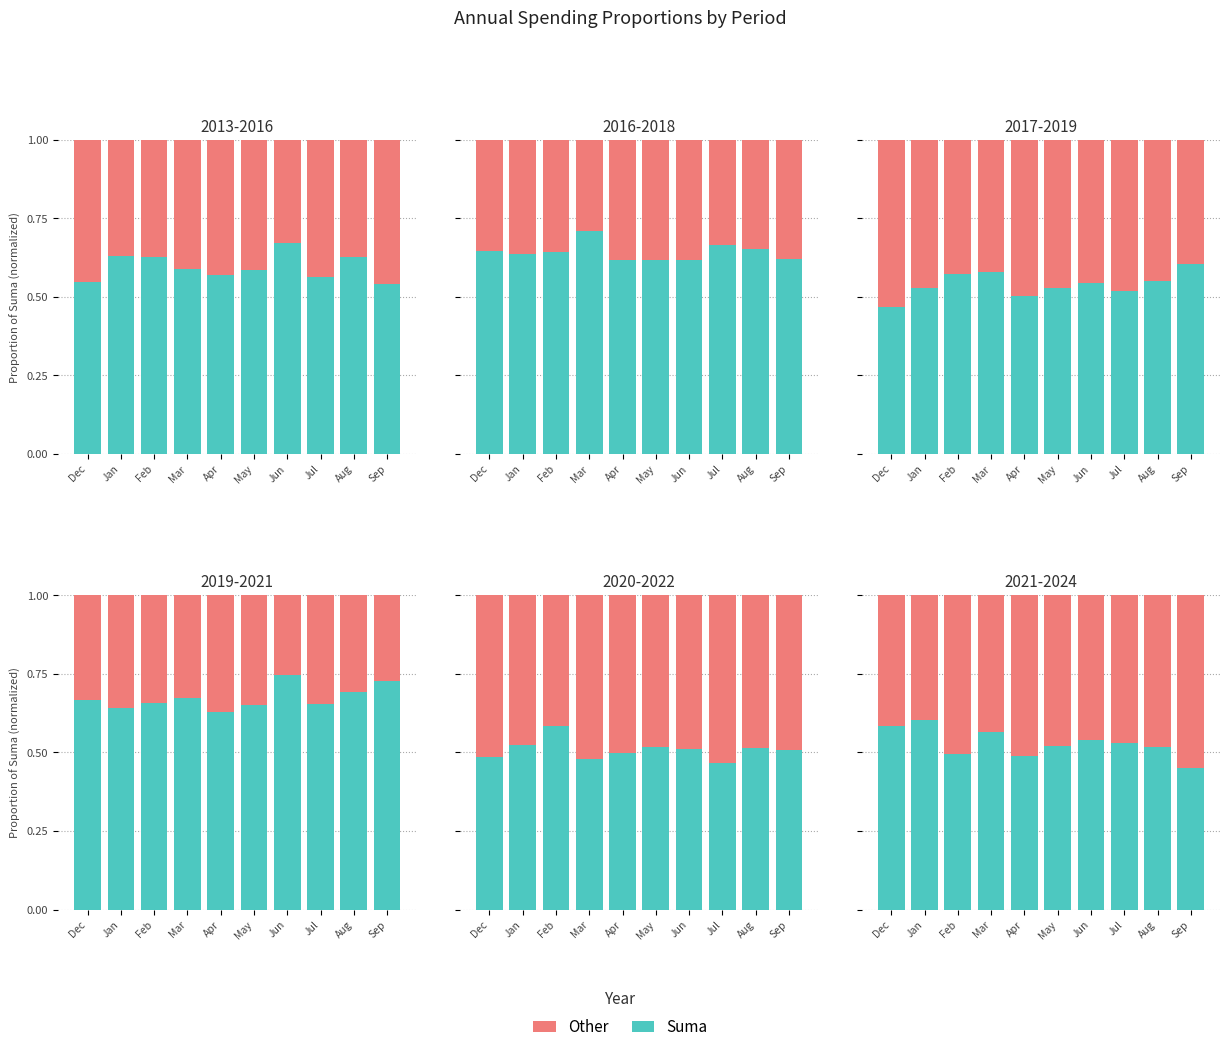

What is the minimum value shown in the chart?

0.4